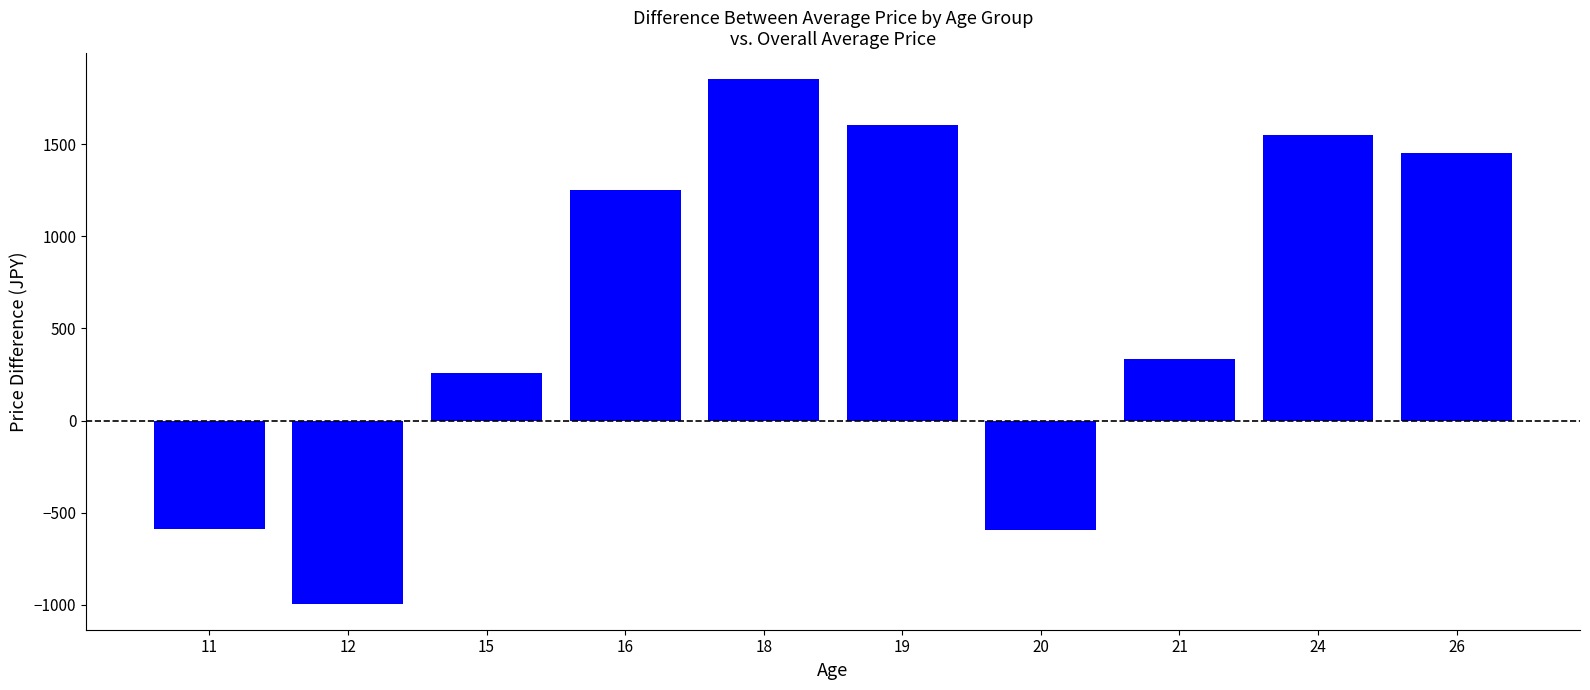

What is the difference between the values at 20 and 19?

2200.0